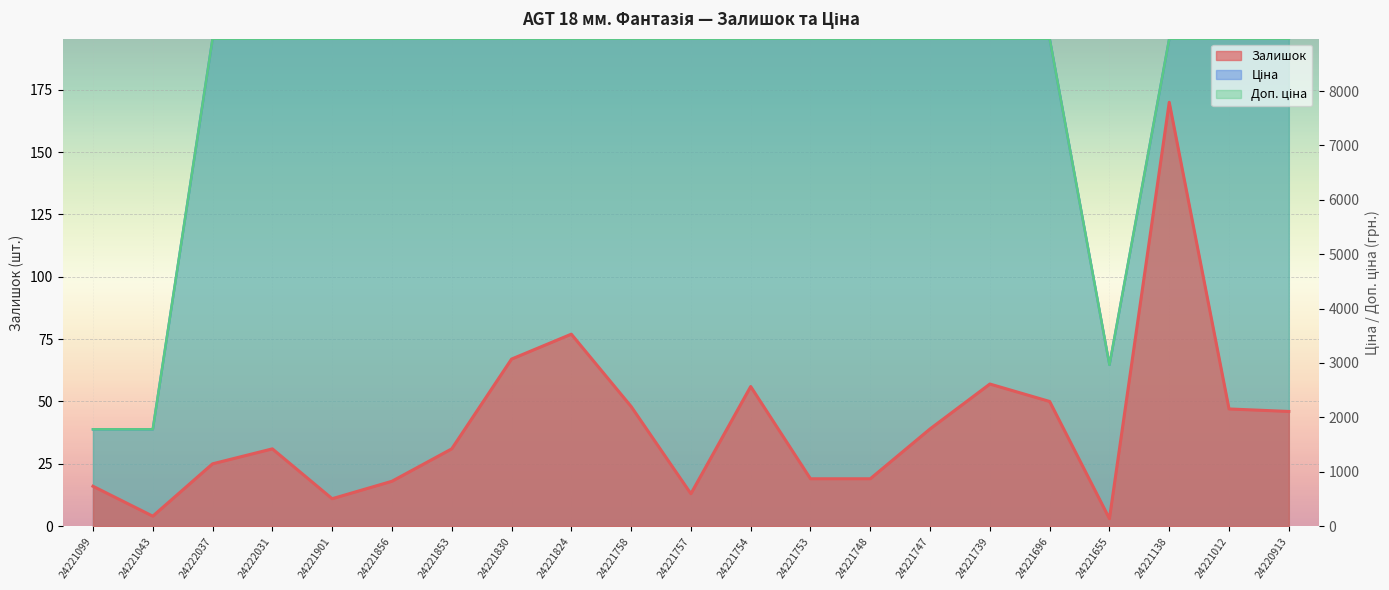

At which label does Ціна first exceed 195?

24222037